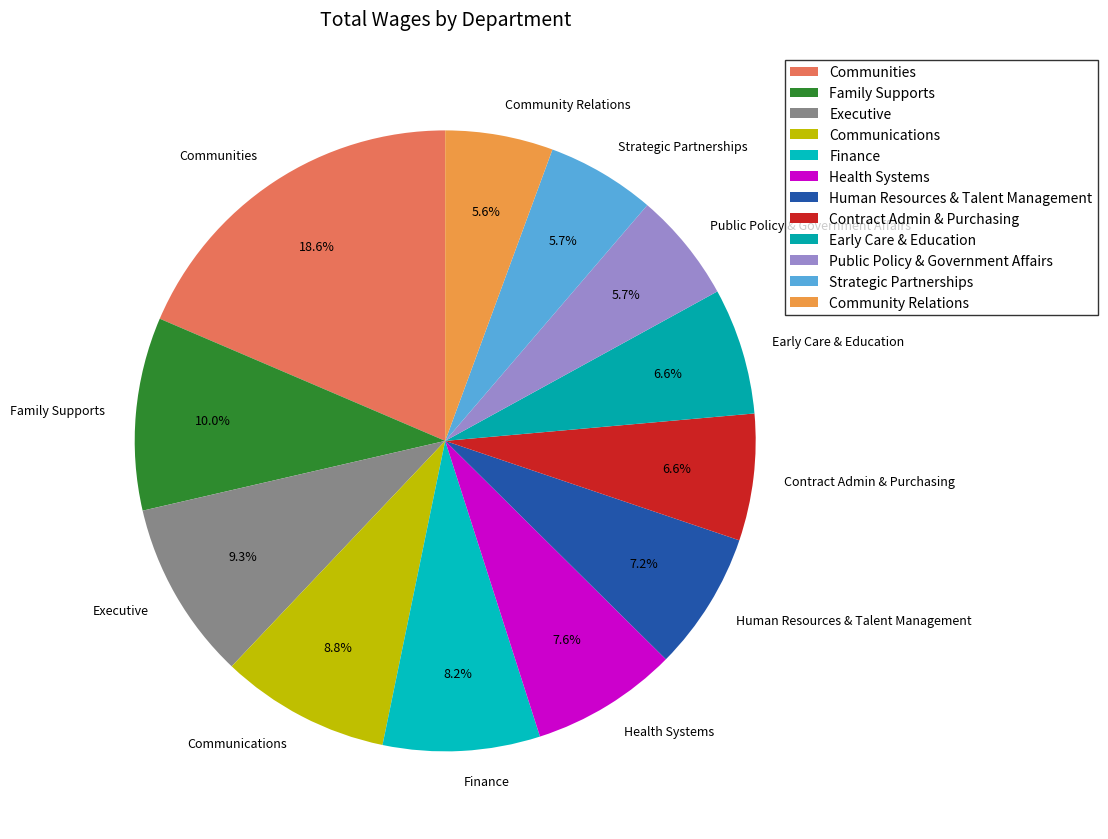

Between Executive and Strategic Partnerships, which is larger?

Executive